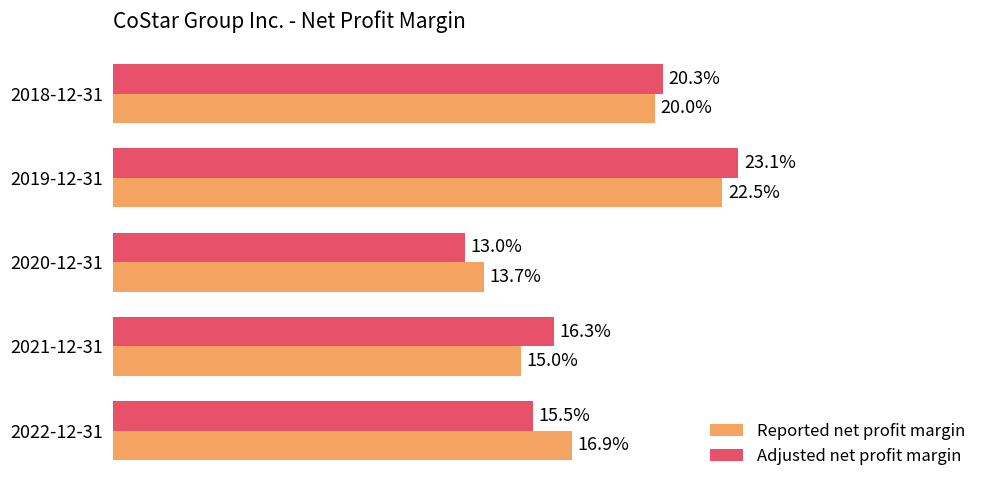

List the series in order of their overall mean, lowest first.

Reported net profit margin, Adjusted net profit margin